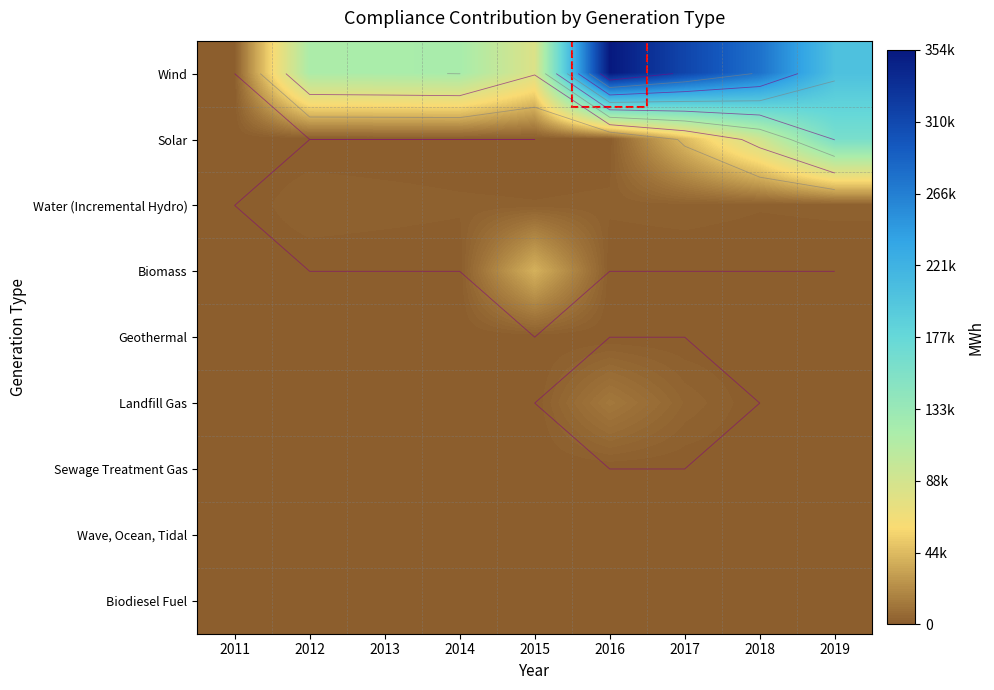

At which category does the chart reach its minimum across all series?

2011